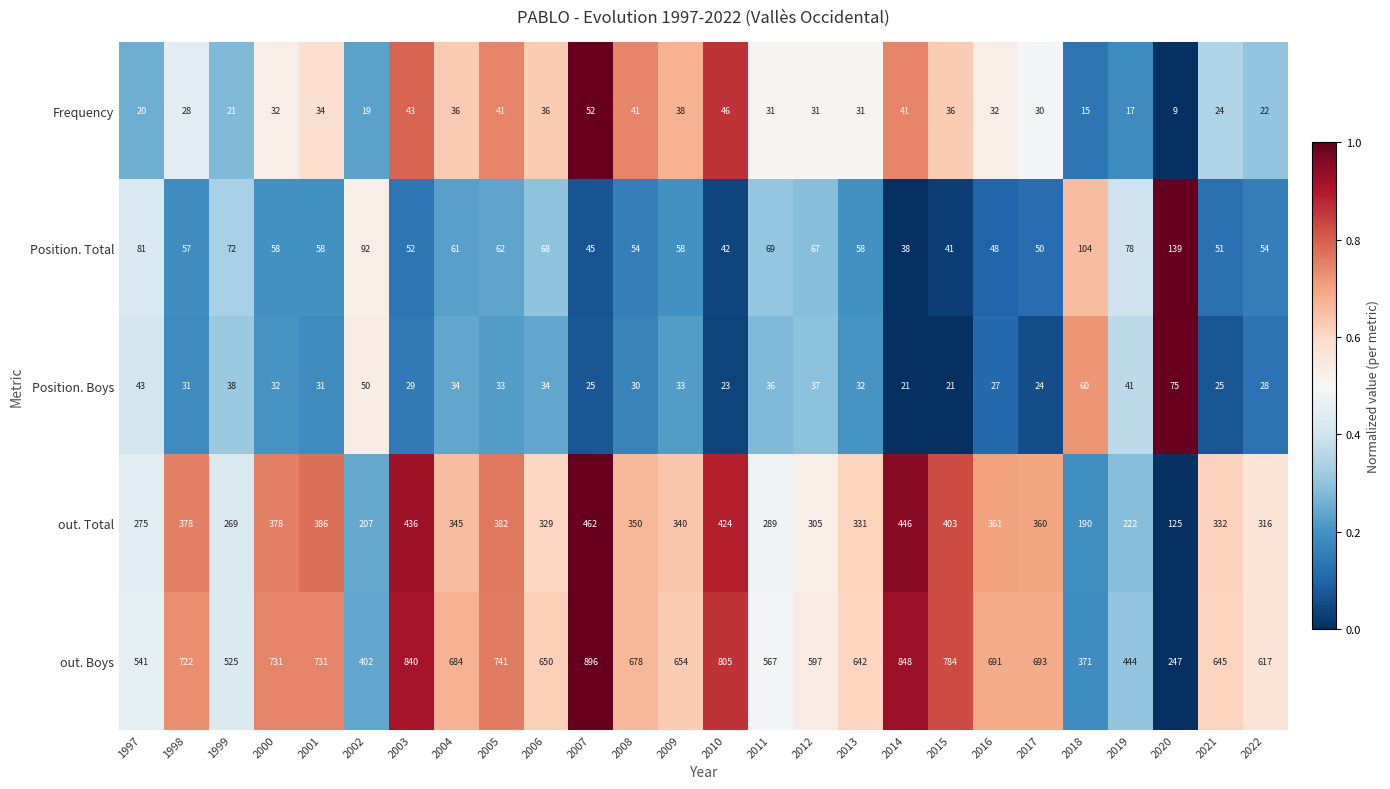

Which category has the highest value across all series?

2007